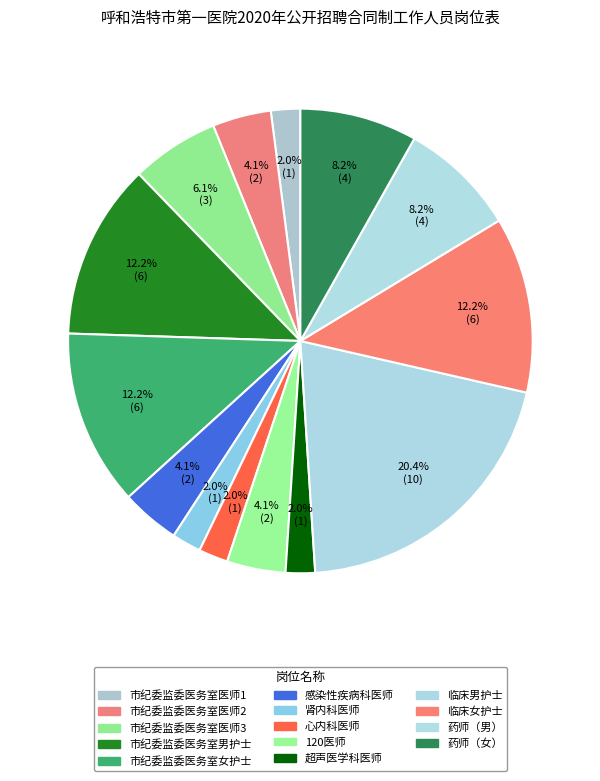

Between 市纪委监委医务室医师1 and 感染性疾病科医师, which is larger?

感染性疾病科医师